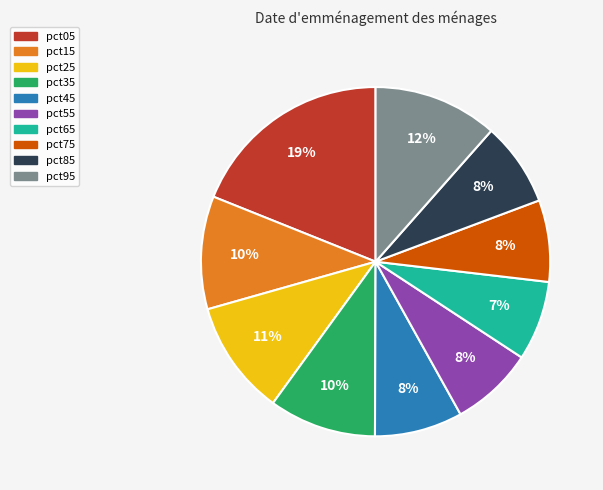

Combined, do pct55 and pct15 account for over 50%?

No